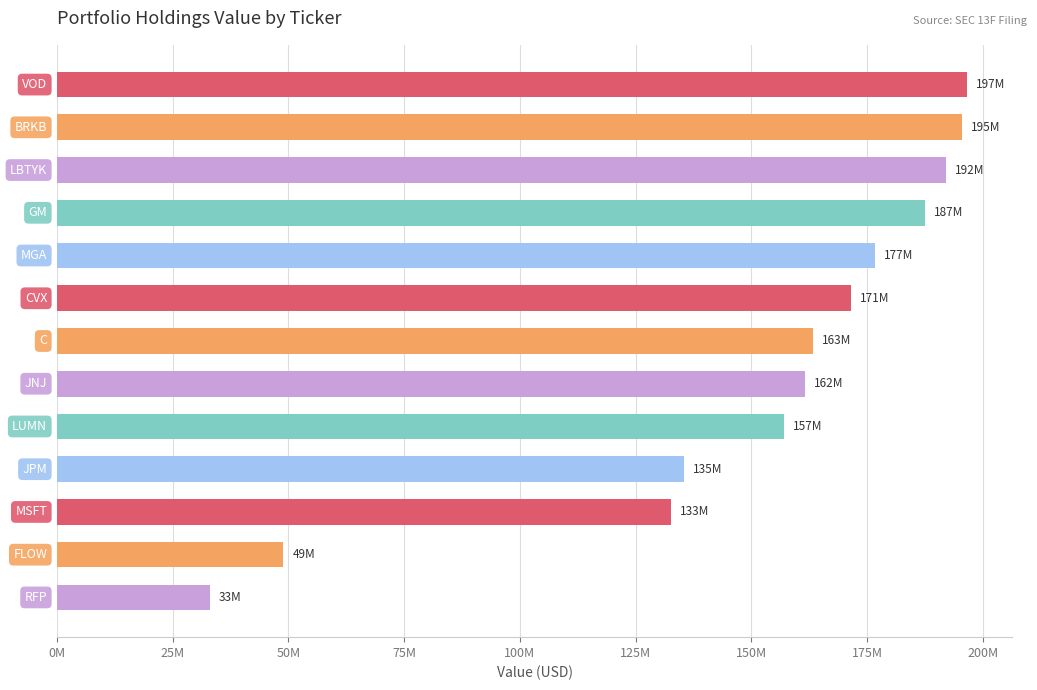

Does the chart contain any negative values?

No